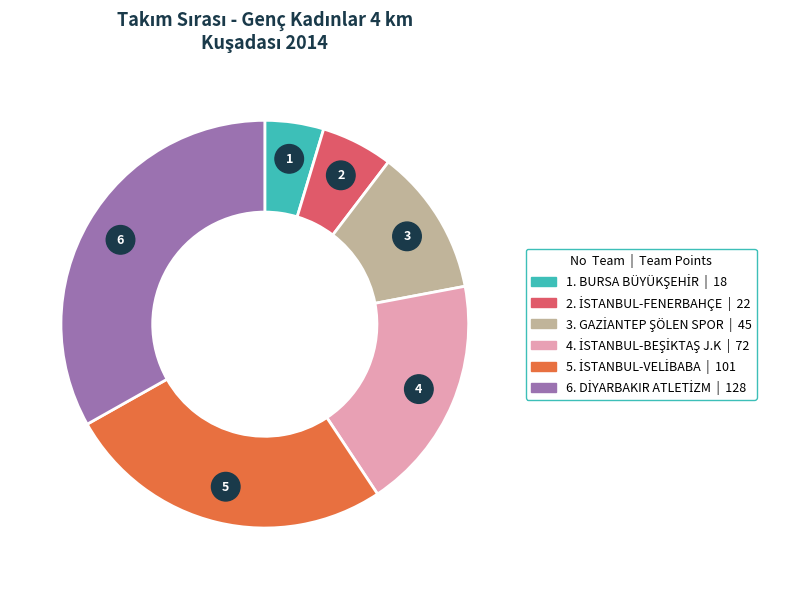

Which slice is the smallest?

BURSA BÜYÜKŞEHİR